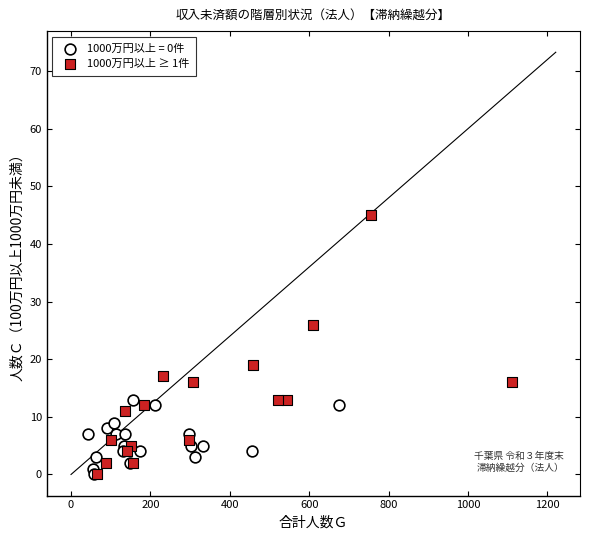

Which series has the largest Y range (max minus min)?

1000万円以上 ≥ 1件